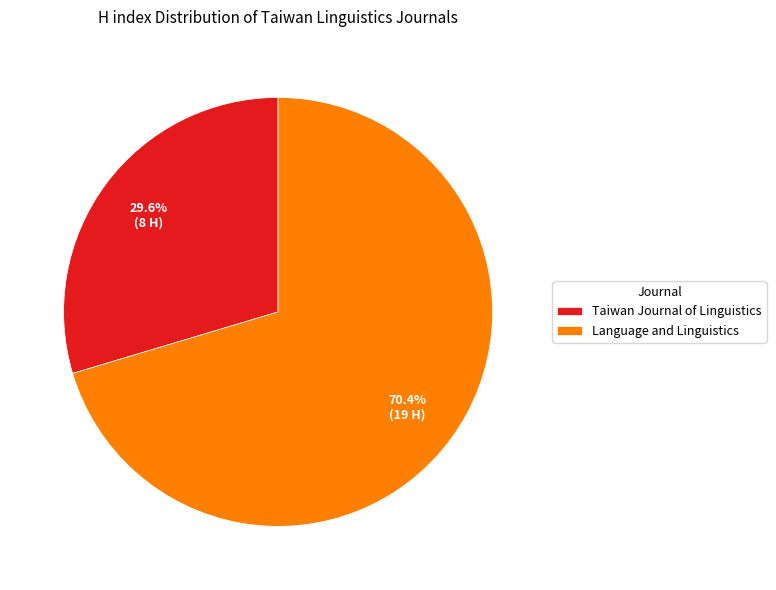

How many segments does this pie chart have?

2